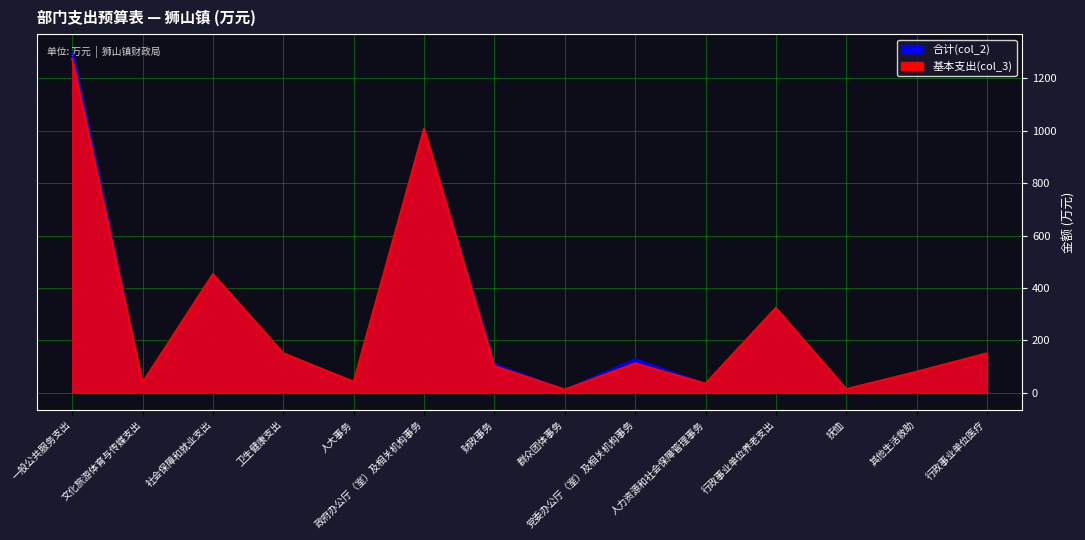

What are all the series names shown in the legend?

合计(col_2), 基本支出(col_3)